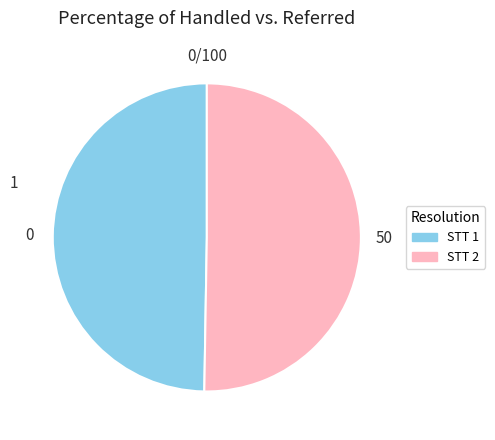

Is there any slice that represents more than half of the pie?

Yes